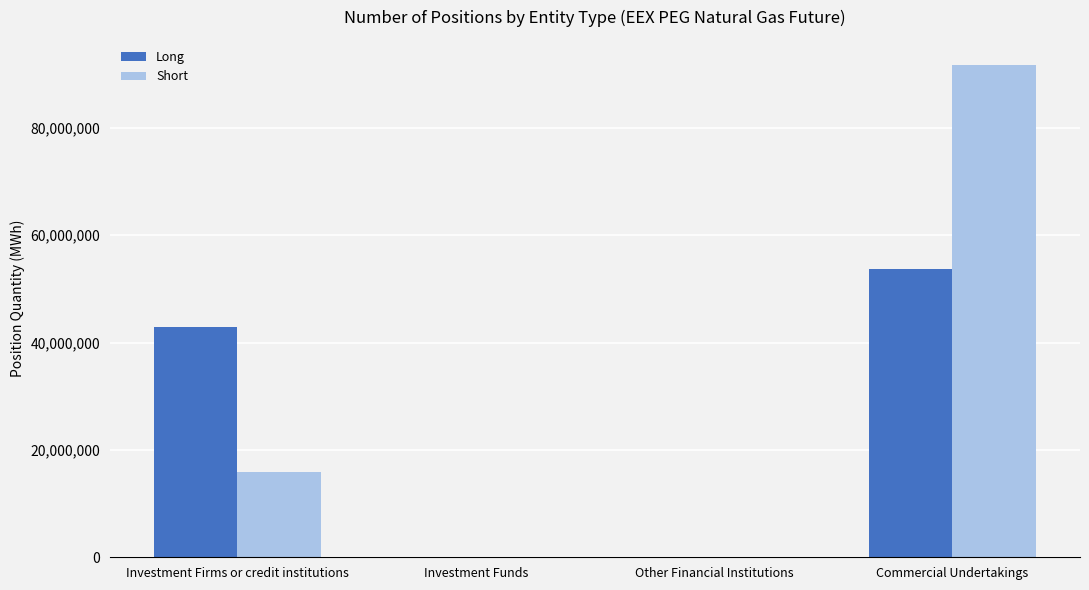

Is the value of Short at Other Financial Institutions greater than the value of Long at Commercial Undertakings?

No